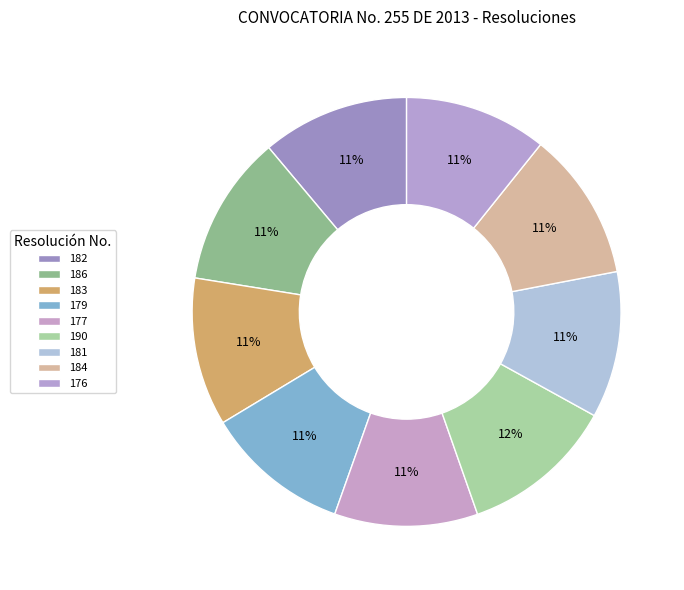

Do 190 and 176 together represent more than half of the pie?

No